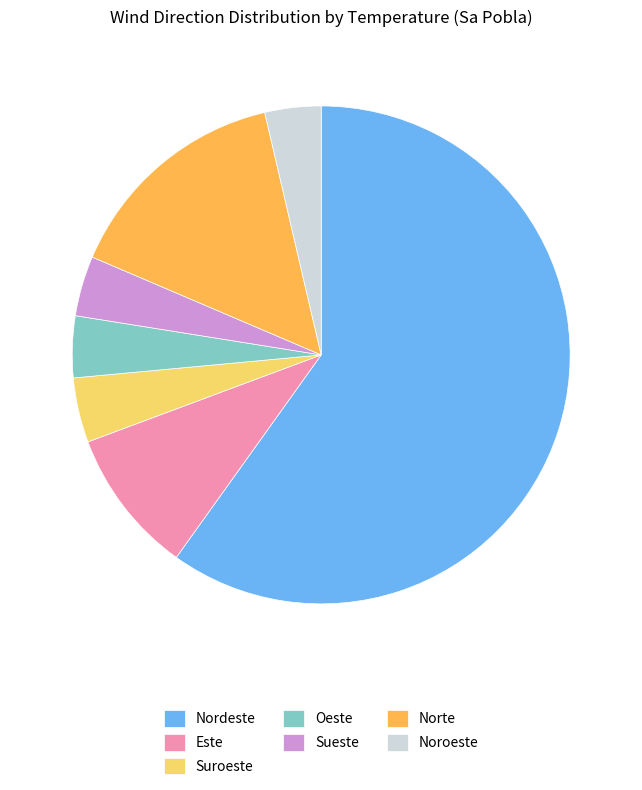

Do Este and Nordeste together represent more than half of the pie?

Yes